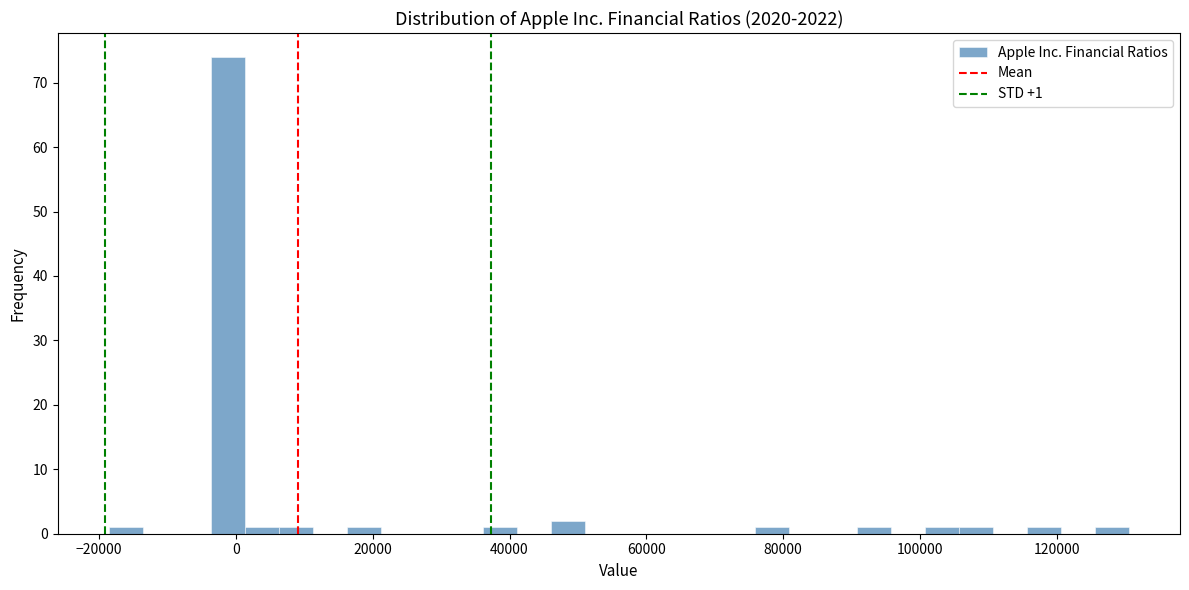

Around what value on the x-axis is the tallest bar? Give the approximate position of its centre, as read against the axis.

-2000